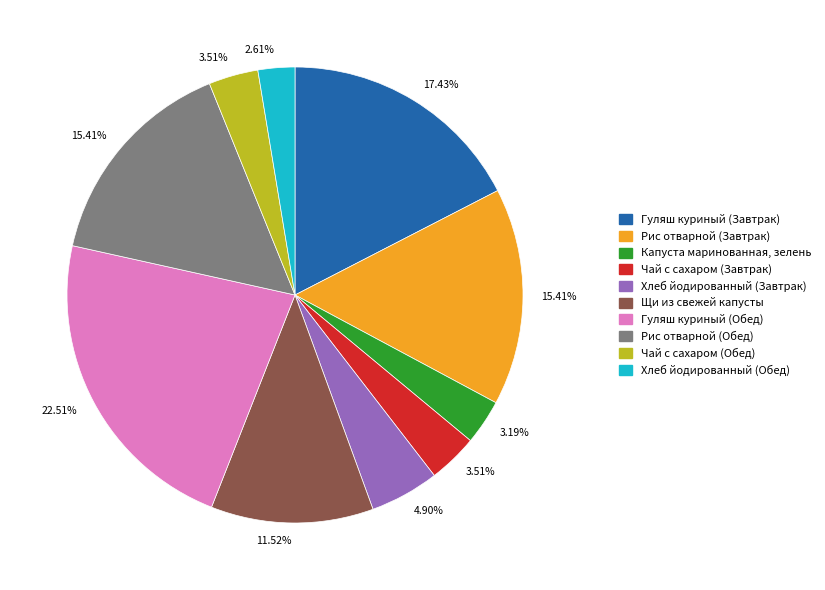

Does any single category account for the majority?

No